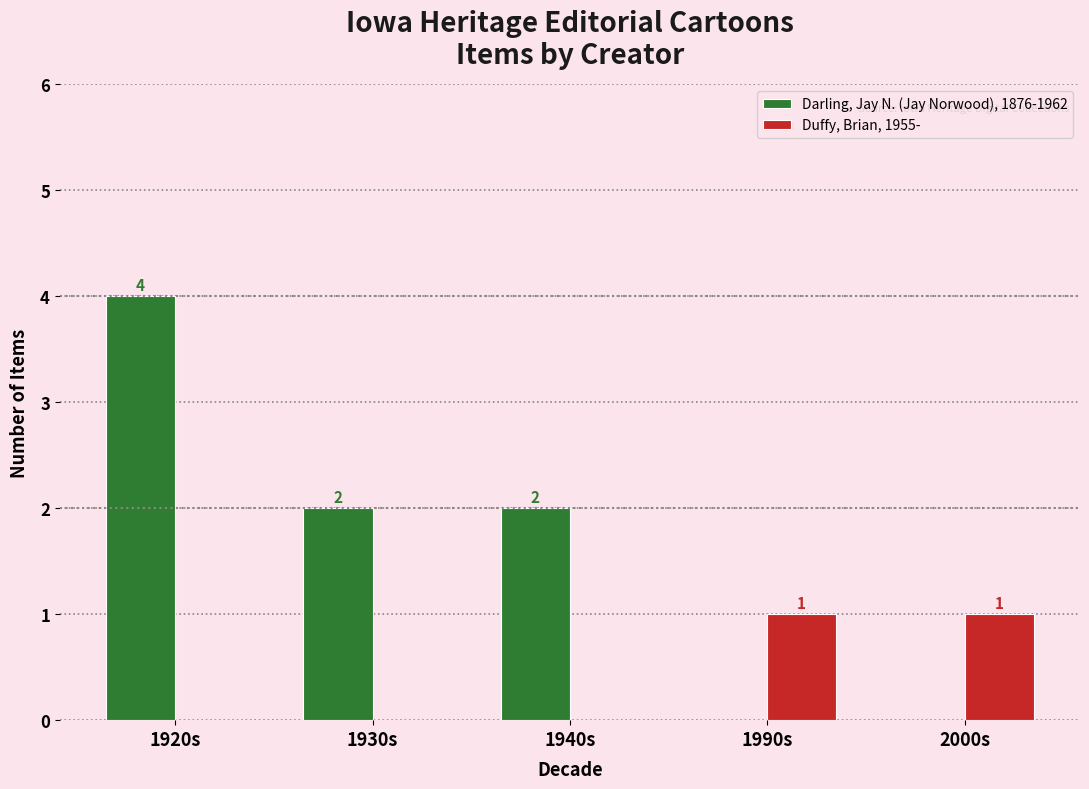

What is the highest value of the Duffy, Brian, 1955- series?

1